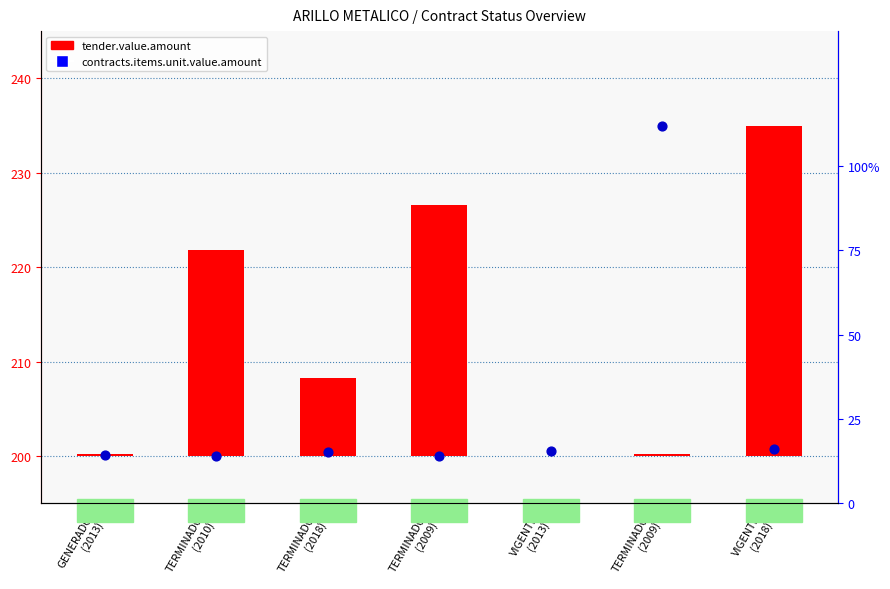

At which category is the sum across all series the highest?

VIGENTE
(2018)